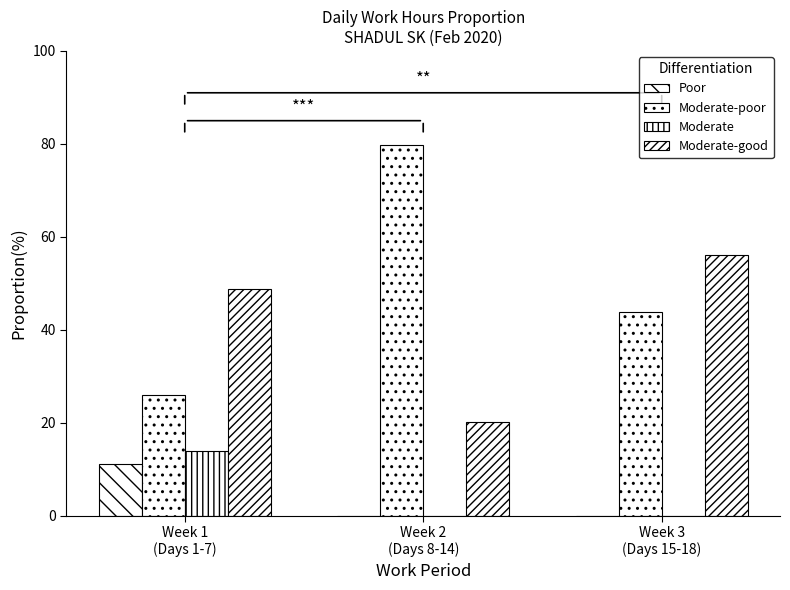

How many categories are shown in the chart?

3